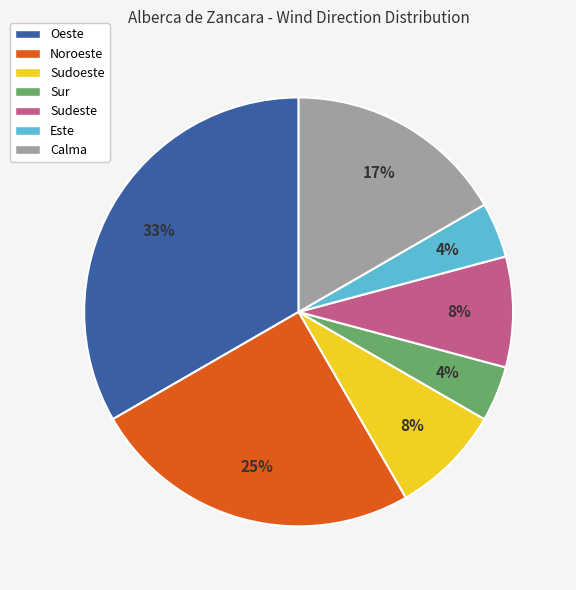

What is the ratio of the value at Sur to the value at Este?

1.0